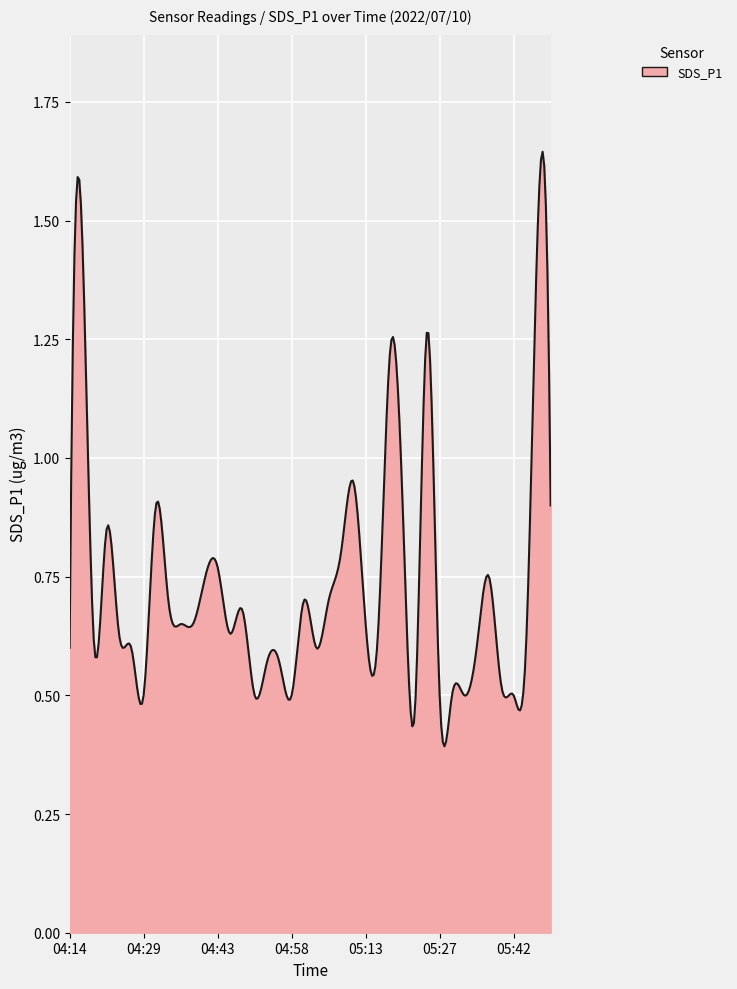

How many lines are shown in the chart?

1